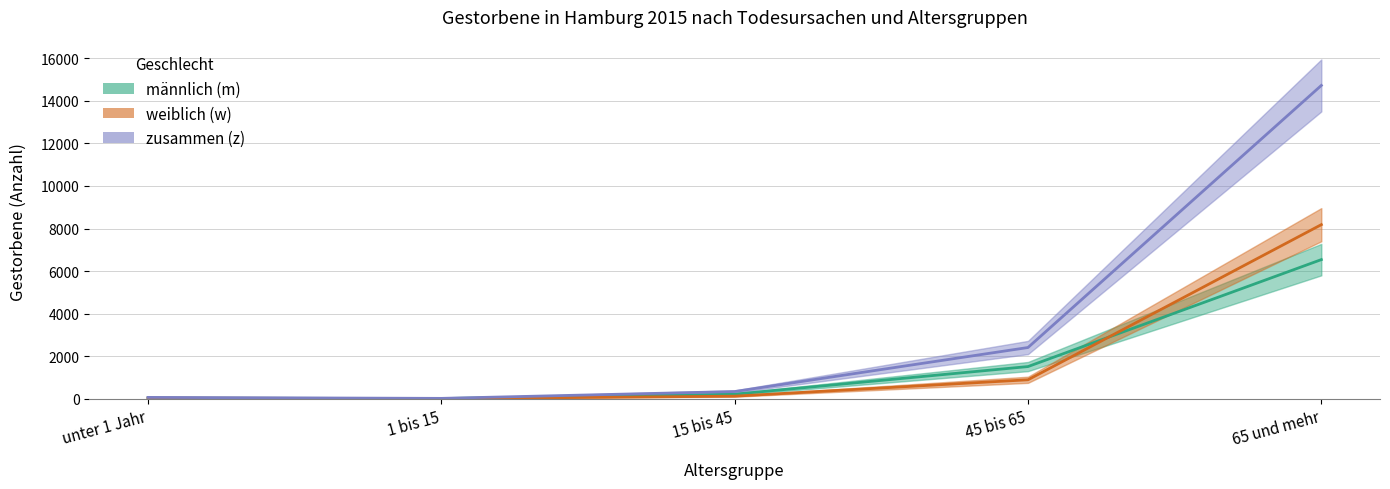

True or false: männlich (m) has a value of 14 at 1 bis 15.

True